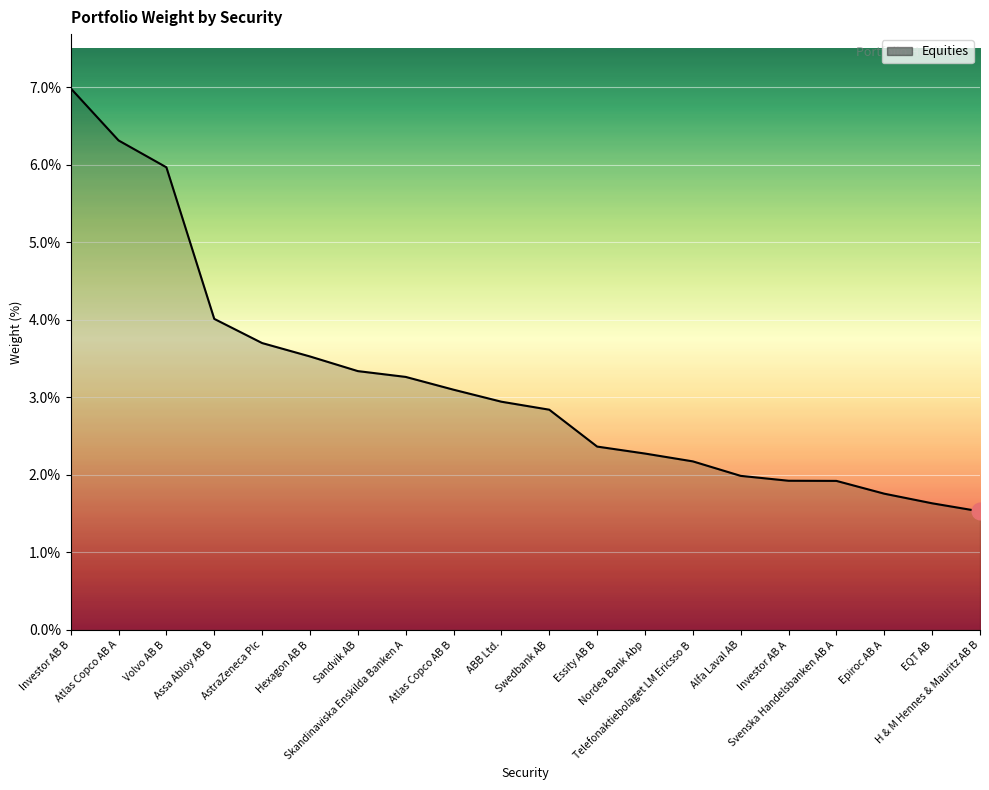

Between Atlas Copco AB B and ABB Ltd., which is larger?

Atlas Copco AB B